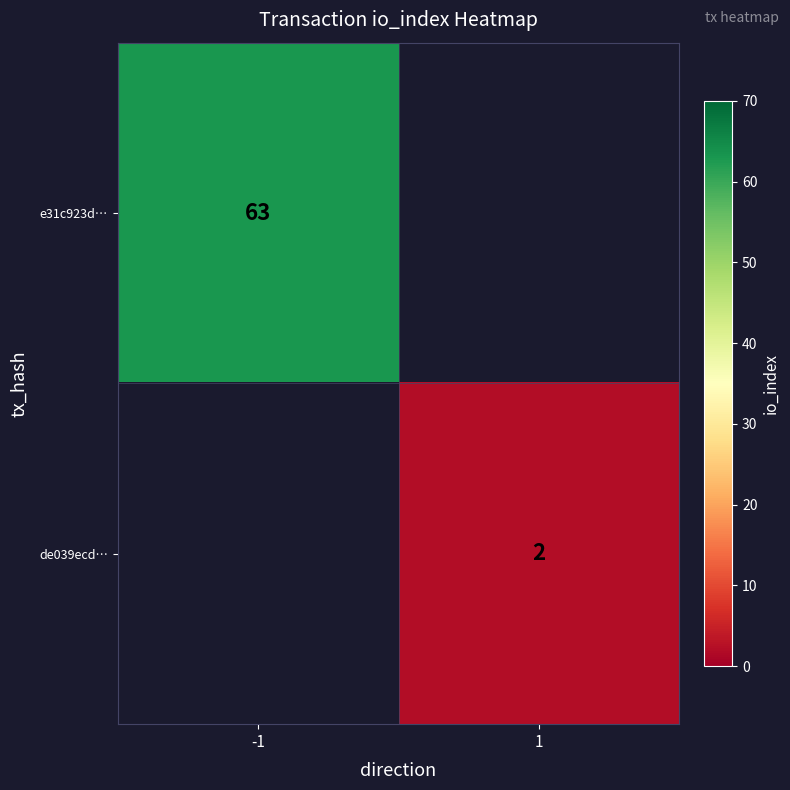

True or false: e31c923d… has a value of 100 at -1.

False